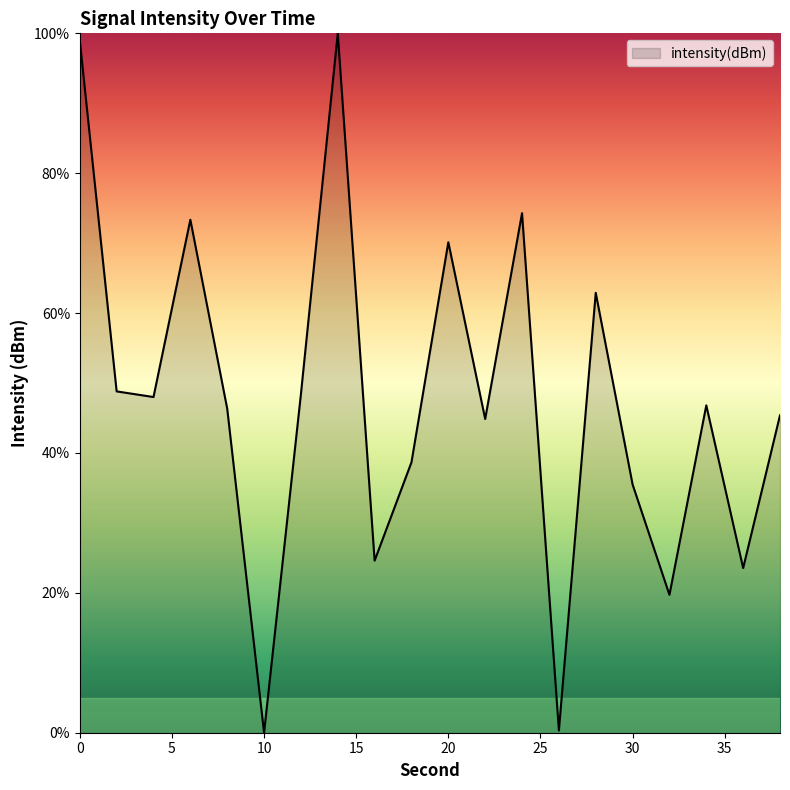

What is the greatest value displayed?

100.0